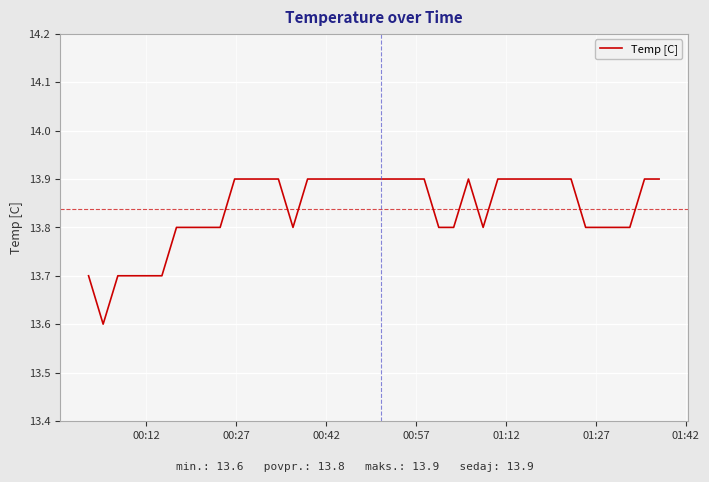

What is the minimum value shown in the chart?

13.6